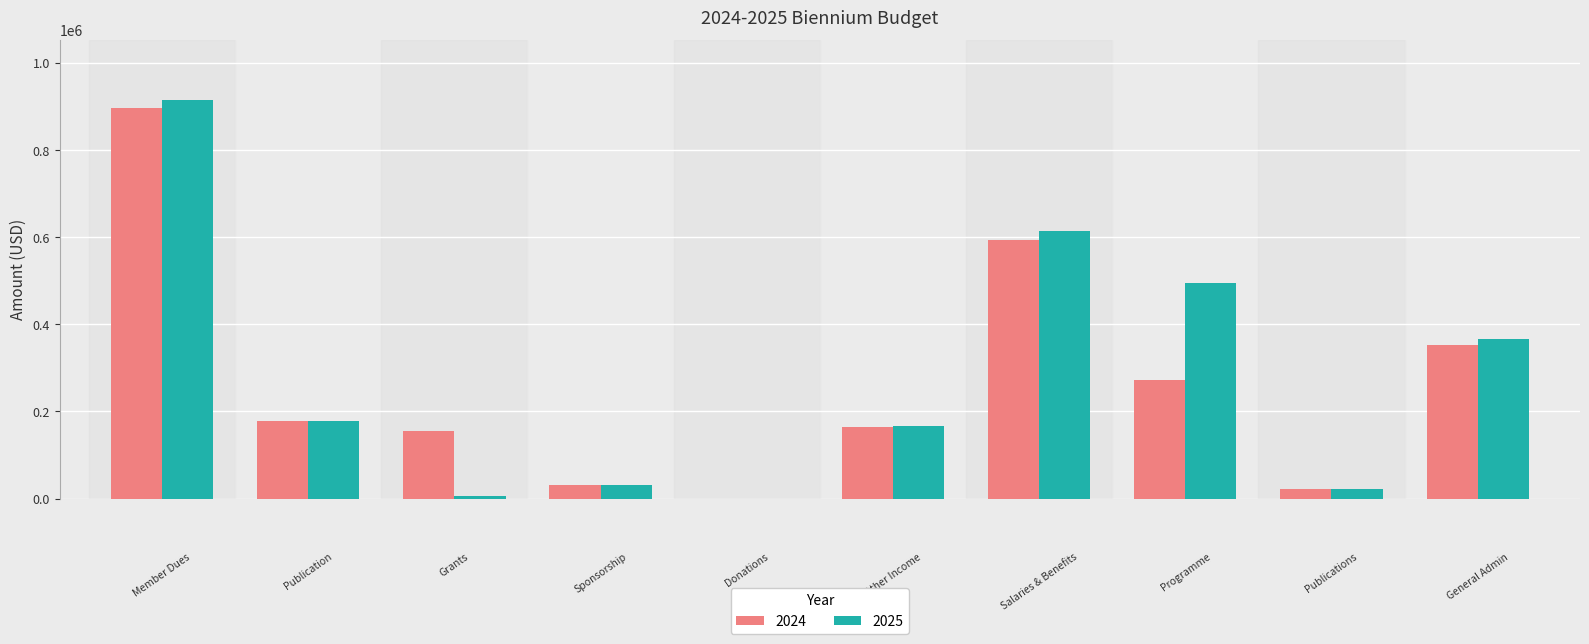

What is the maximum value shown in the chart?

915000